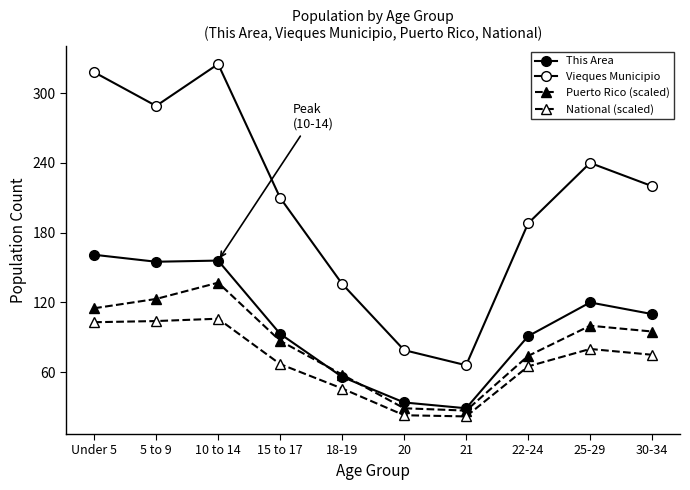

How many lines are shown in the chart?

4